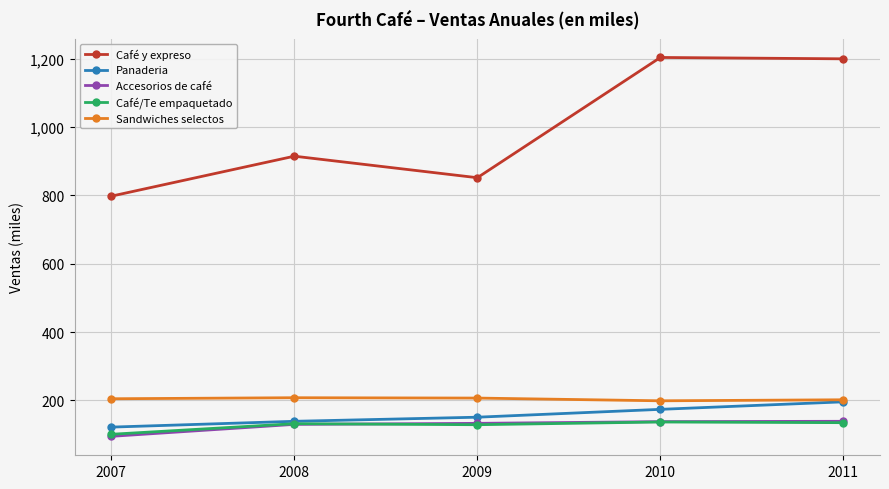

Does the chart have visible grid lines?

Yes